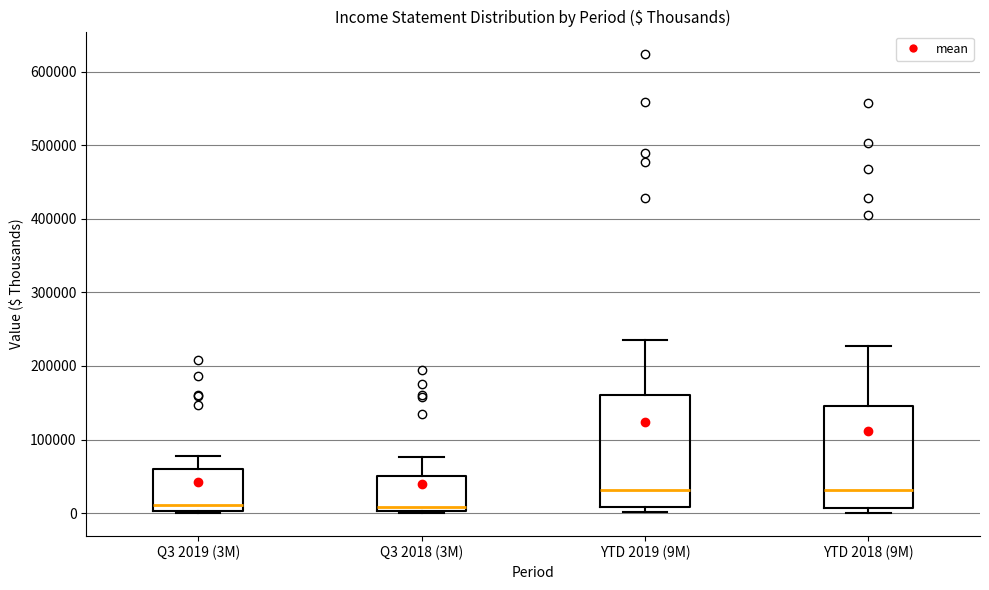

Which box is the tallest, from its lower edge to its upper edge?

YTD 2019 (9M)